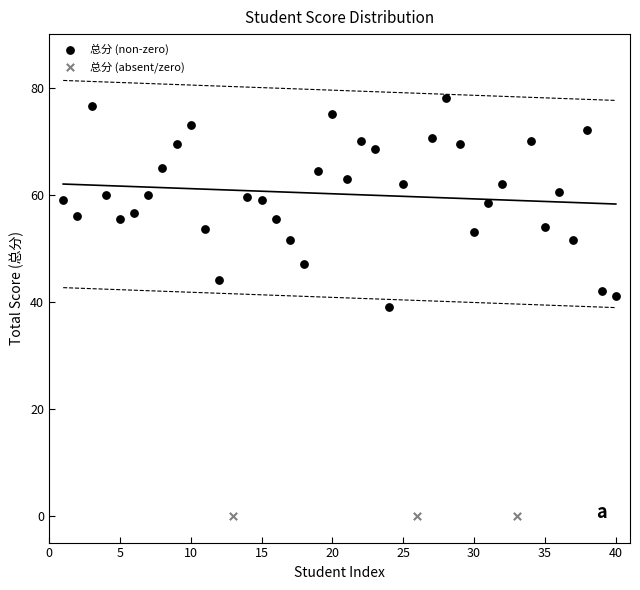

Which series contains the lowest Y value?

总分 (absent/zero)